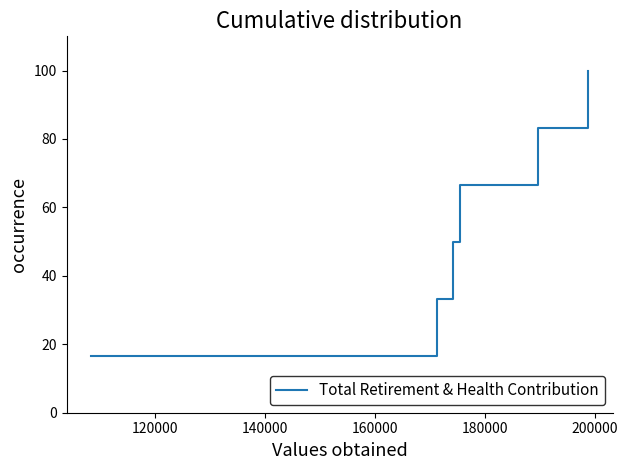

What is the greatest value displayed?

100.0